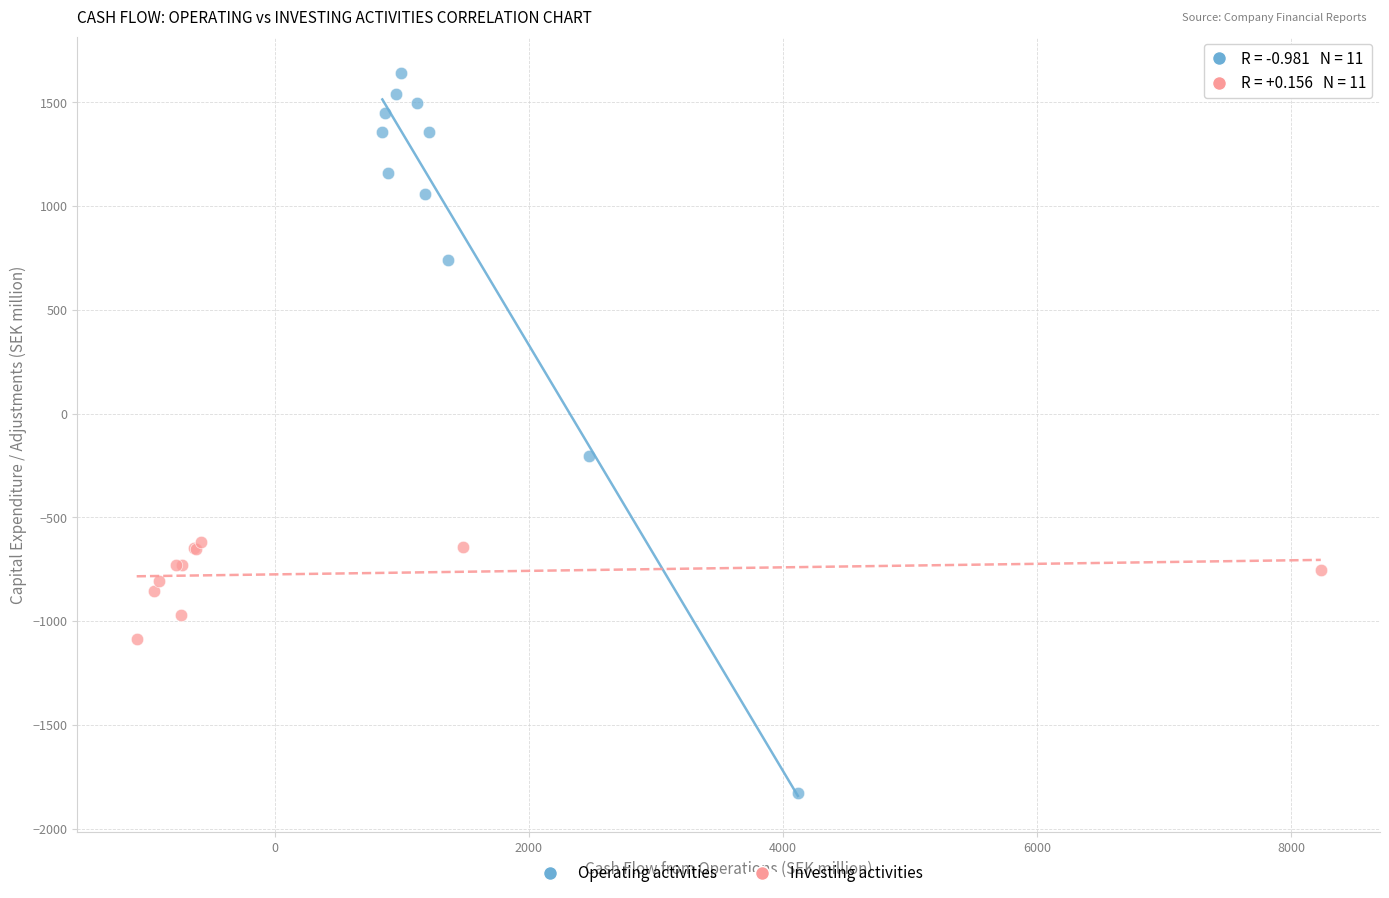

Which series has the largest Y range (max minus min)?

Operating activities